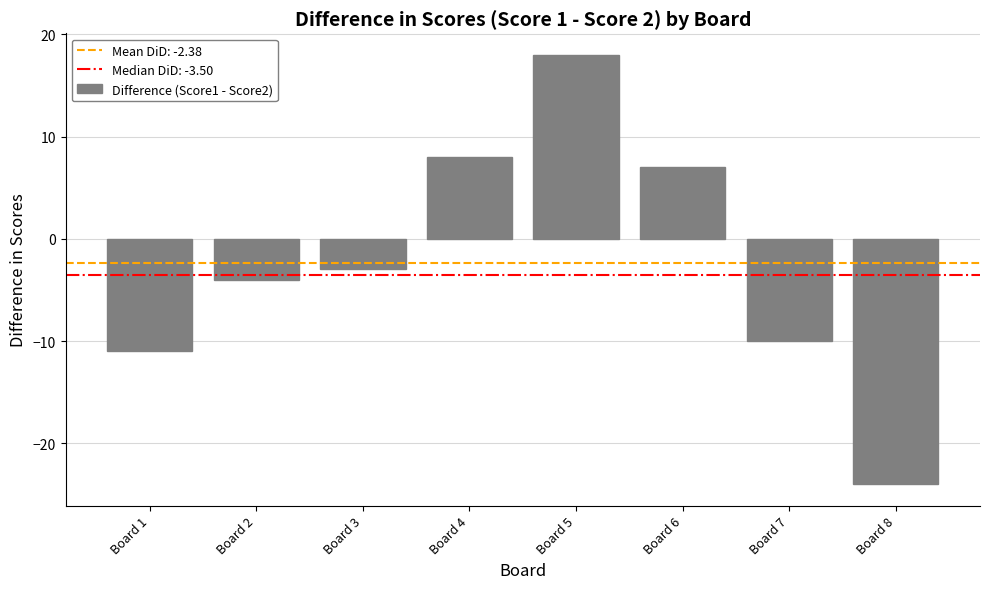

What is the greatest value displayed?

18